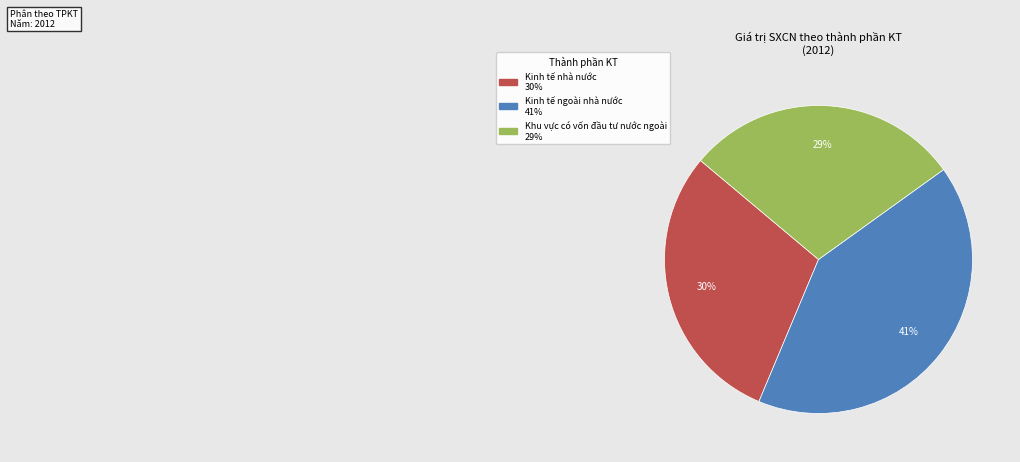

How many slices are in this pie chart?

3